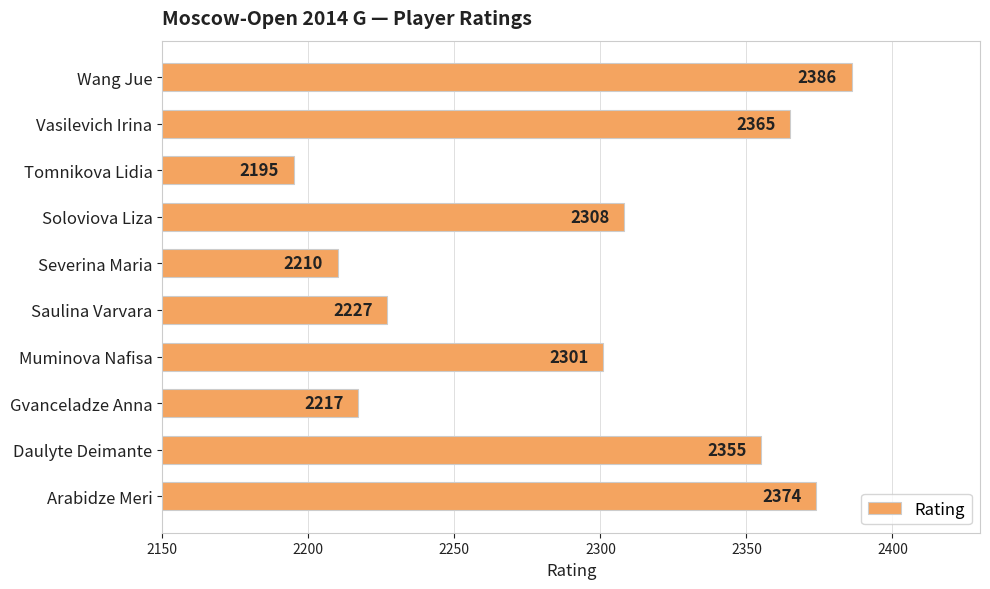

Approximately how many times larger is the value at Tomnikova Lidia compared to Gvanceladze Anna?

1.0